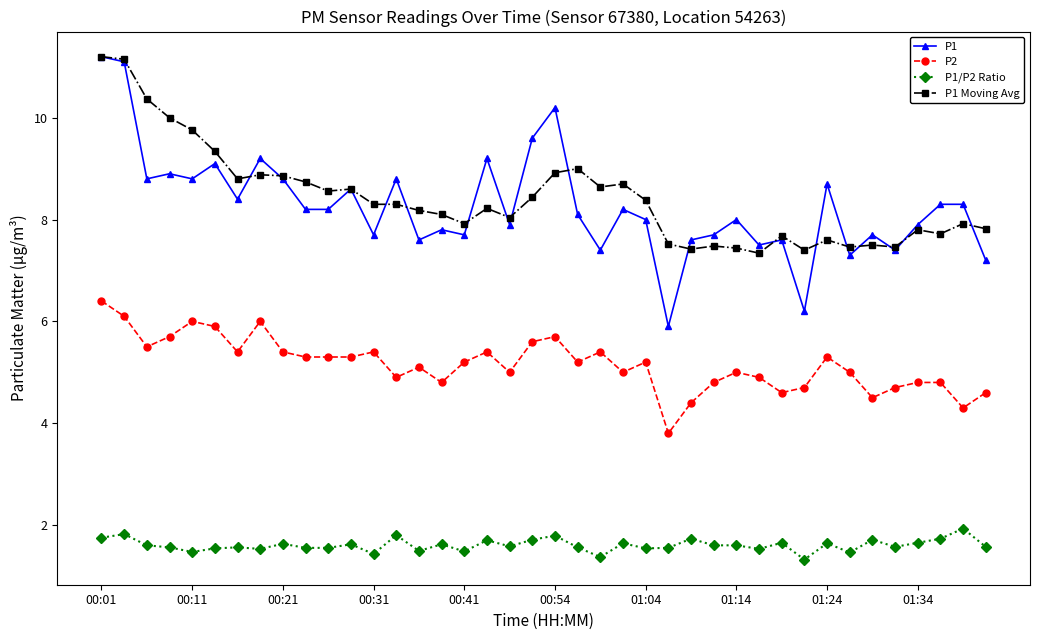

What is the value of the P1 Moving Avg point at the 14th from the left?

8.3